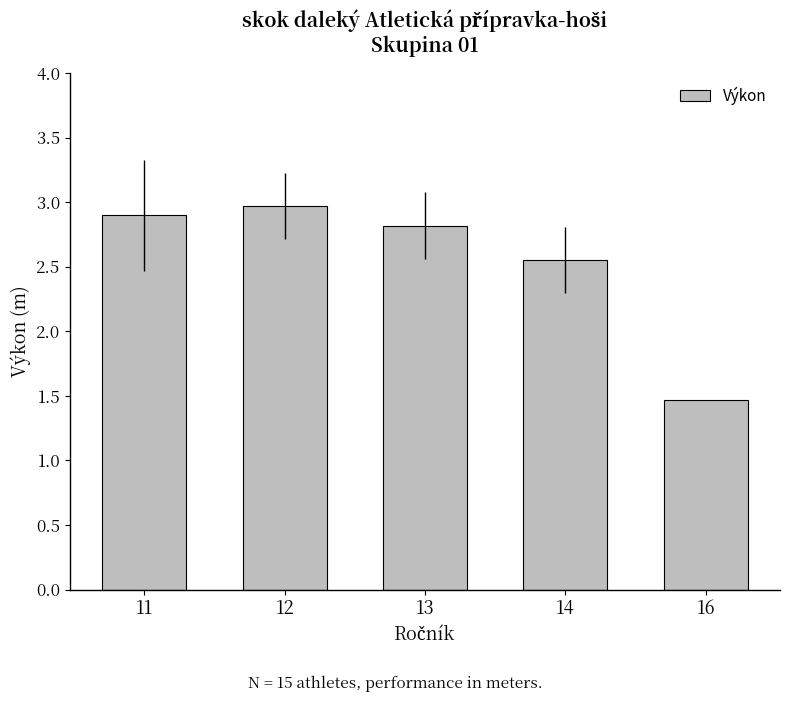

What is the sum of all values?

12.7